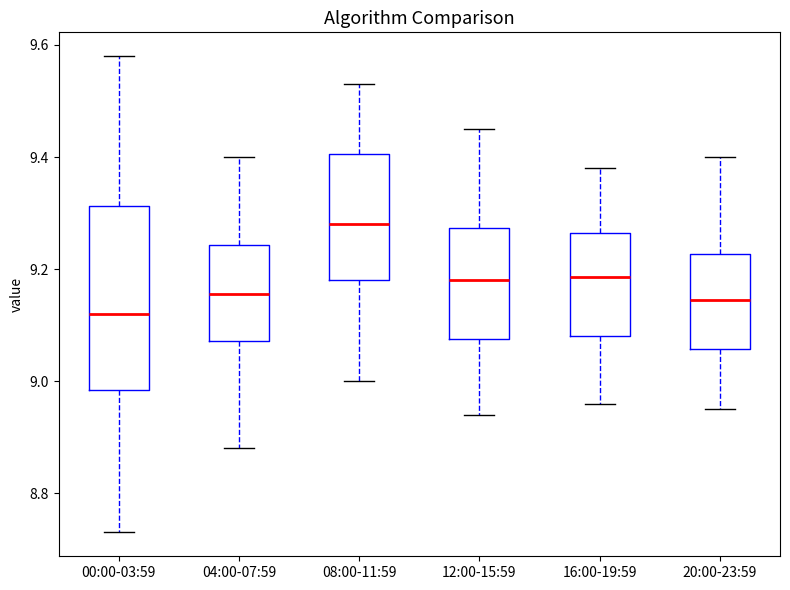

Which box has the lowest median line?

00:00-03:59